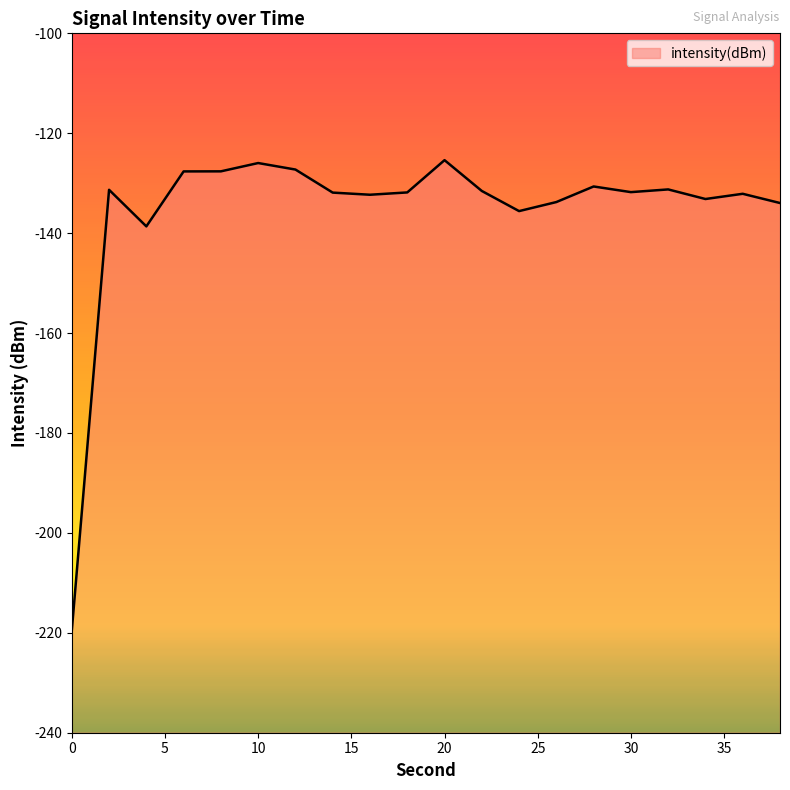

At which category does the data reach its first local peak?

2